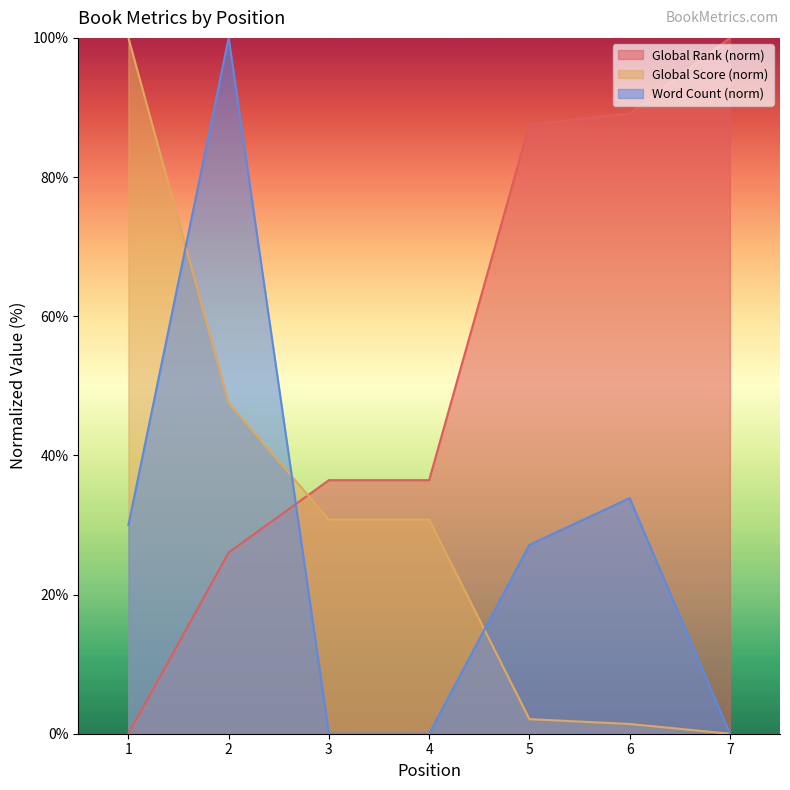

Between 1 and 3, which series saw the biggest shift?

Global Score (norm)